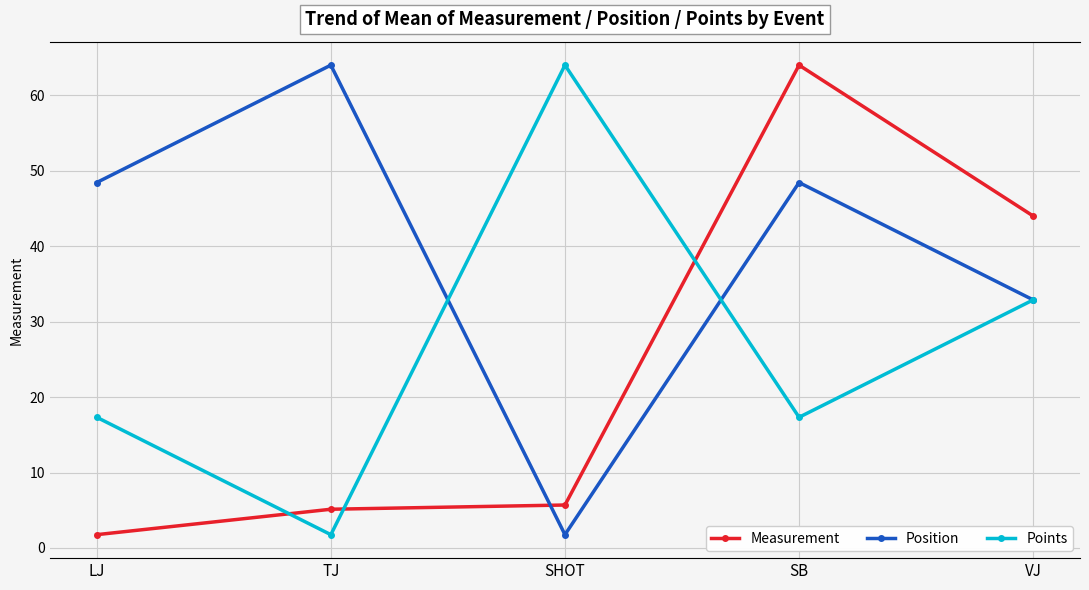

What value does the Points series have at SB?

96.0